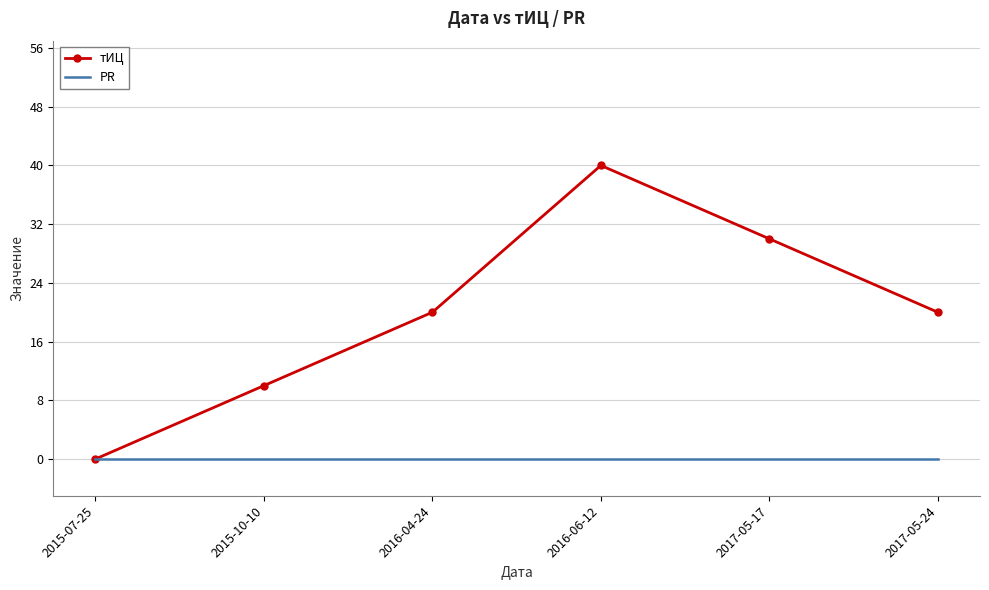

Which series changed the most between 2015-07-25 and 2017-05-17?

тИЦ